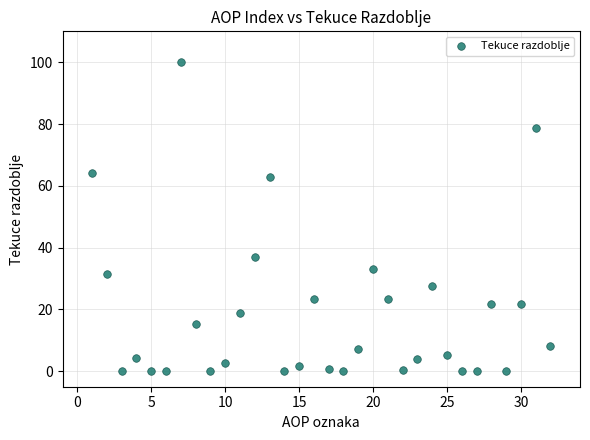

What is the range of Y values (max minus min)?

100.0